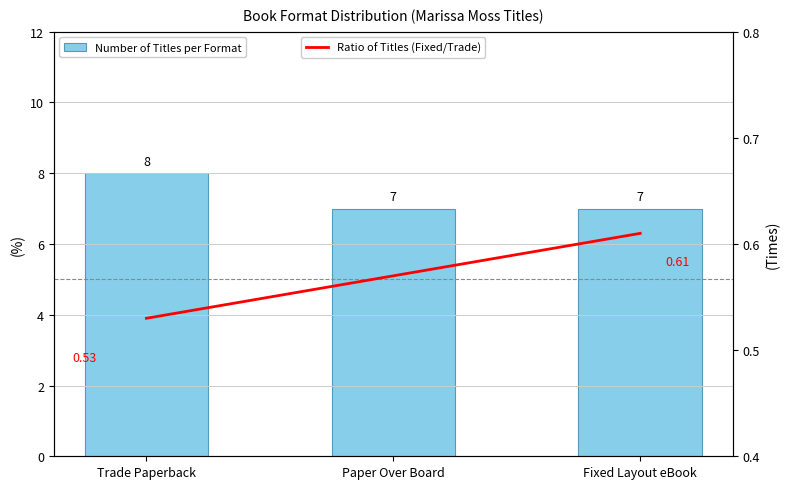

What is the label of the 1st bar from the right?

Fixed Layout eBook